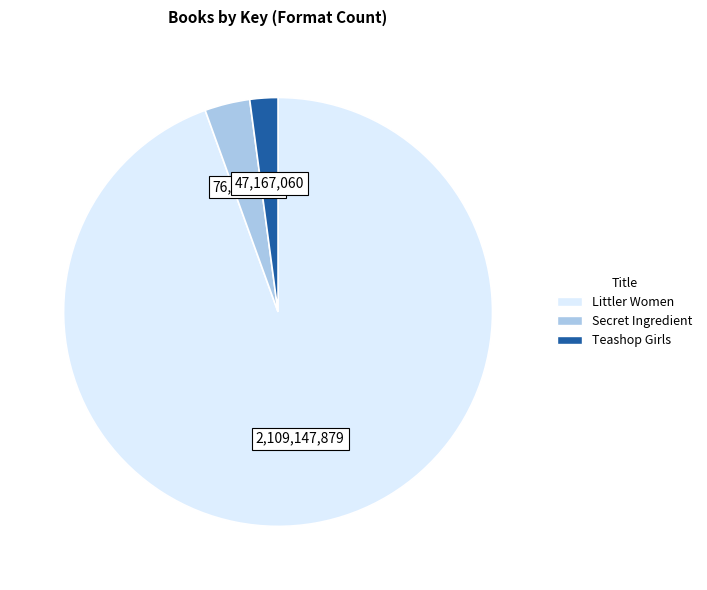

Rank the categories by value from highest to lowest.

Littler Women, Secret Ingredient, Teashop Girls